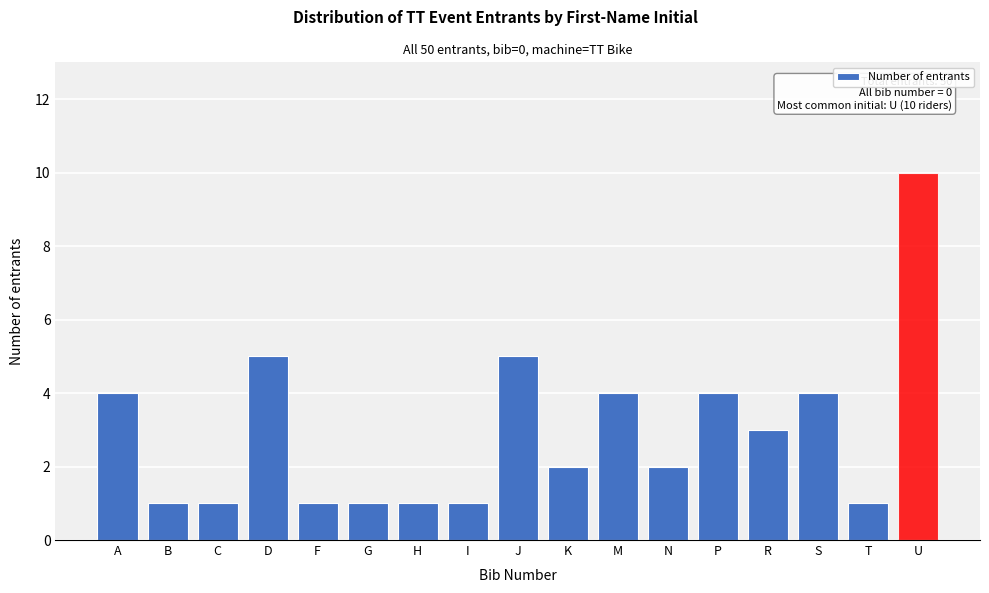

Reading right to left, extract all data points from this chart.

10	1	4	3	4	2	4	2	5	1	1	1	1	5	1	1	4